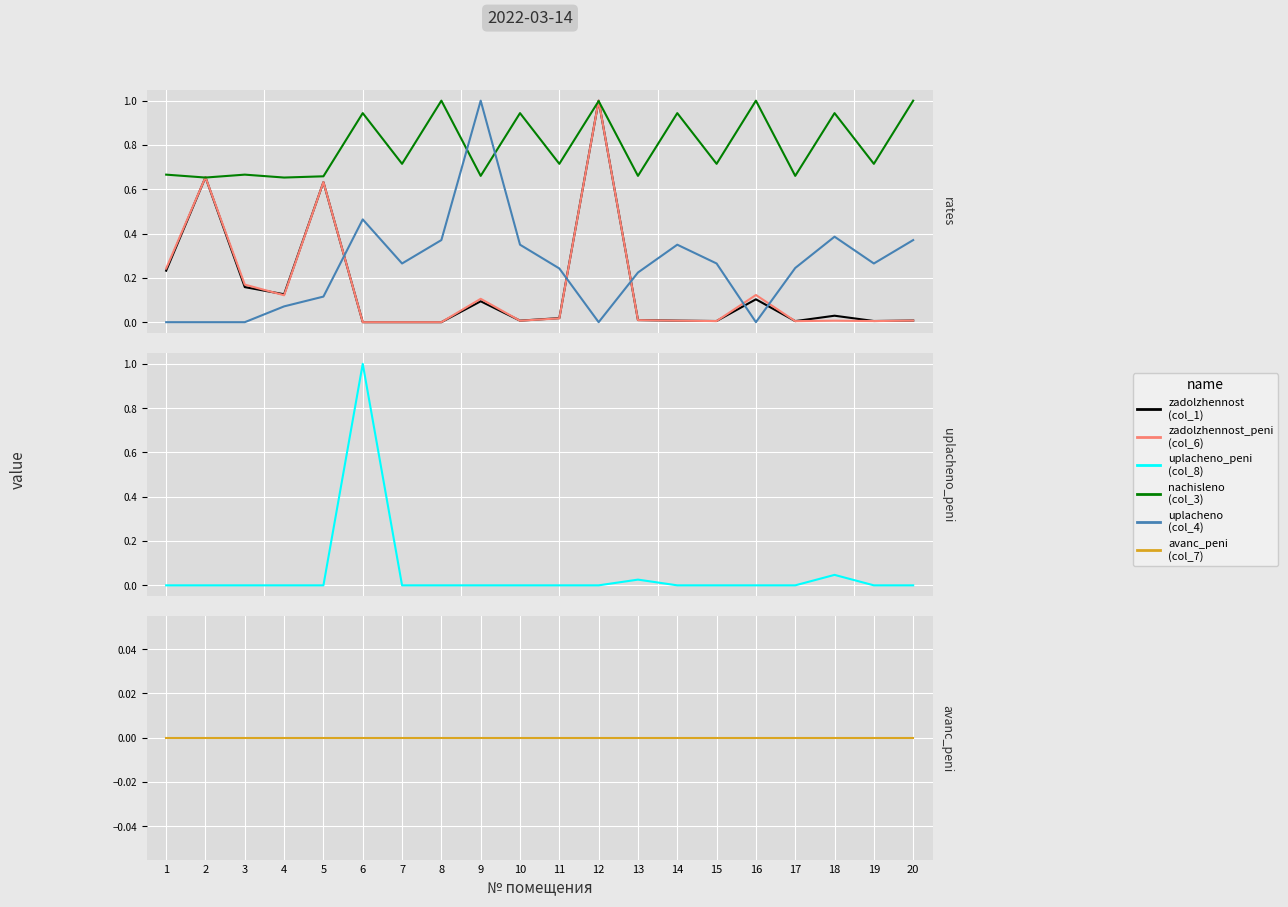

True or false: uplacheno_peni (col_8) has more than 2 interior local peaks.

True